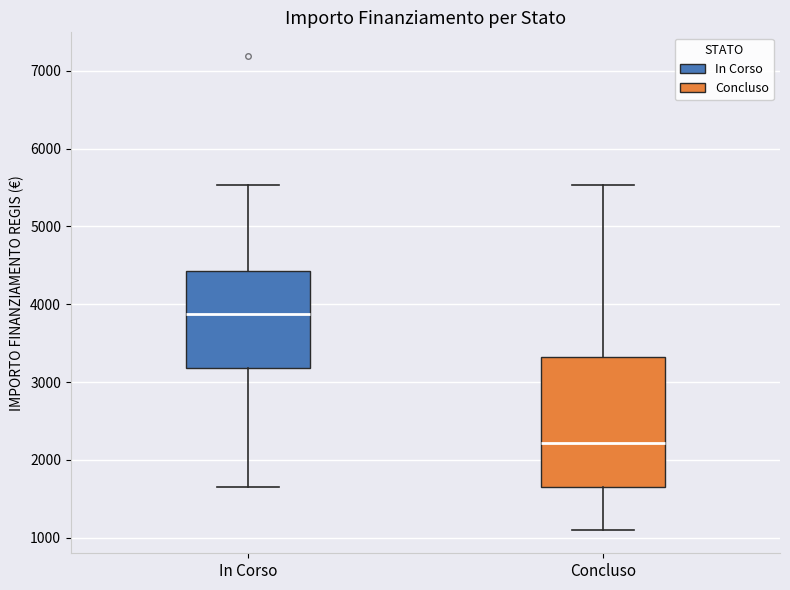

Comparing the boxes themselves (not the whiskers), which one is the tallest?

Concluso